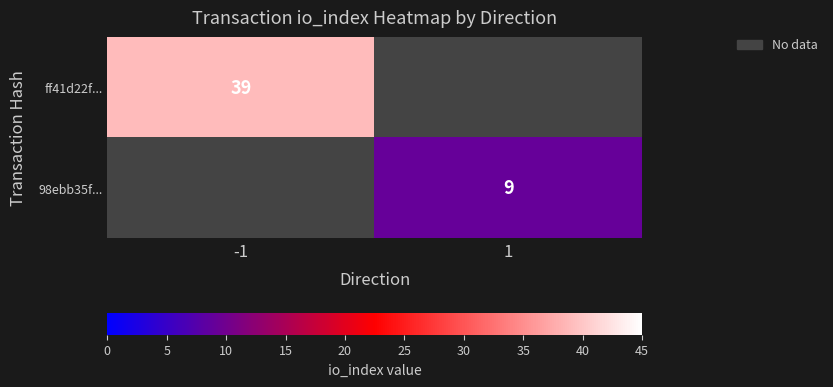

The 98ebb35f... series shows 15 at 1. True or false?

False